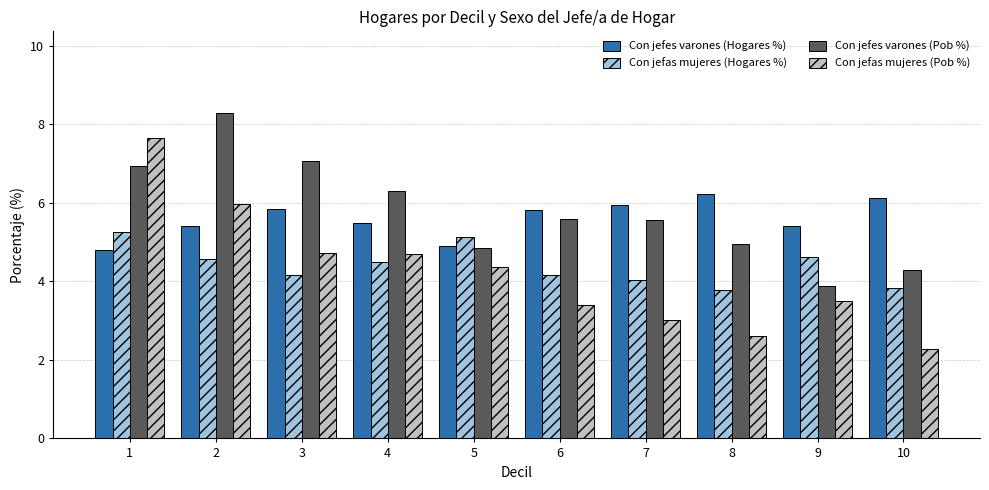

How many groups of bars are there?

10